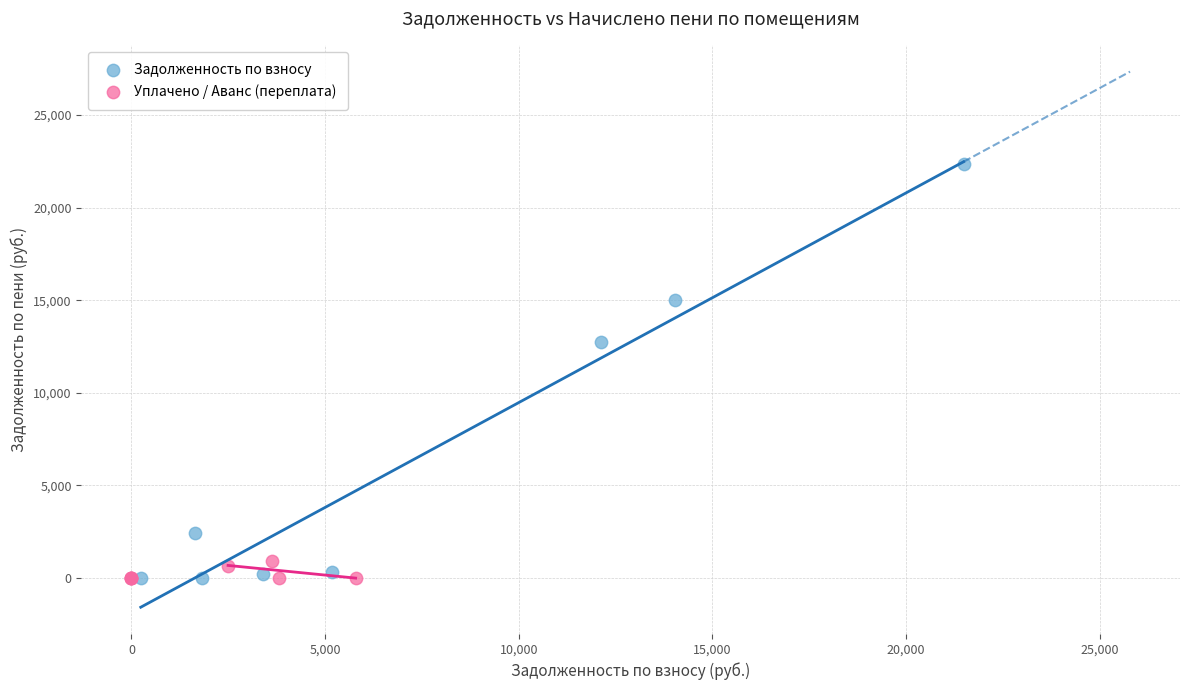

What are all the series names shown in the legend?

Задолженность по взносу, Уплачено / Аванс (переплата)